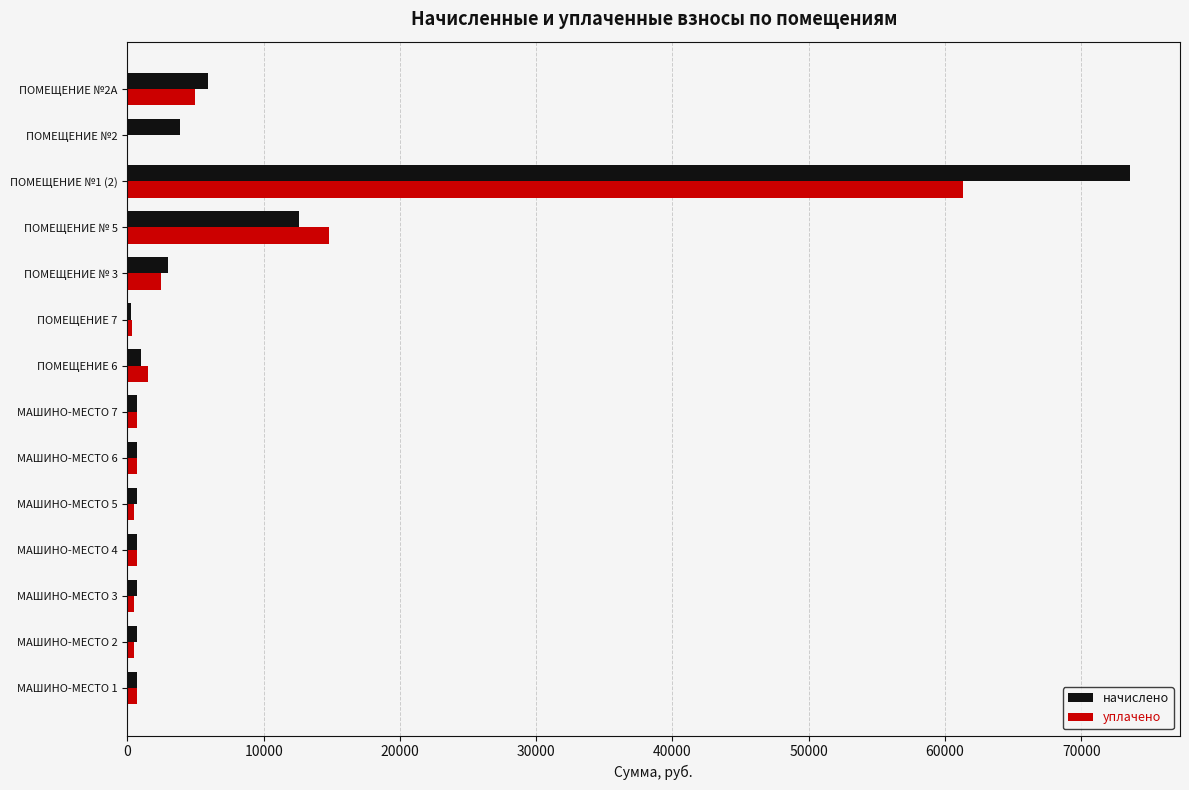

What is the sum of the уплачено values at ПОМЕЩЕНИЕ №2А and ПОМЕЩЕНИЕ №2?

4954.2